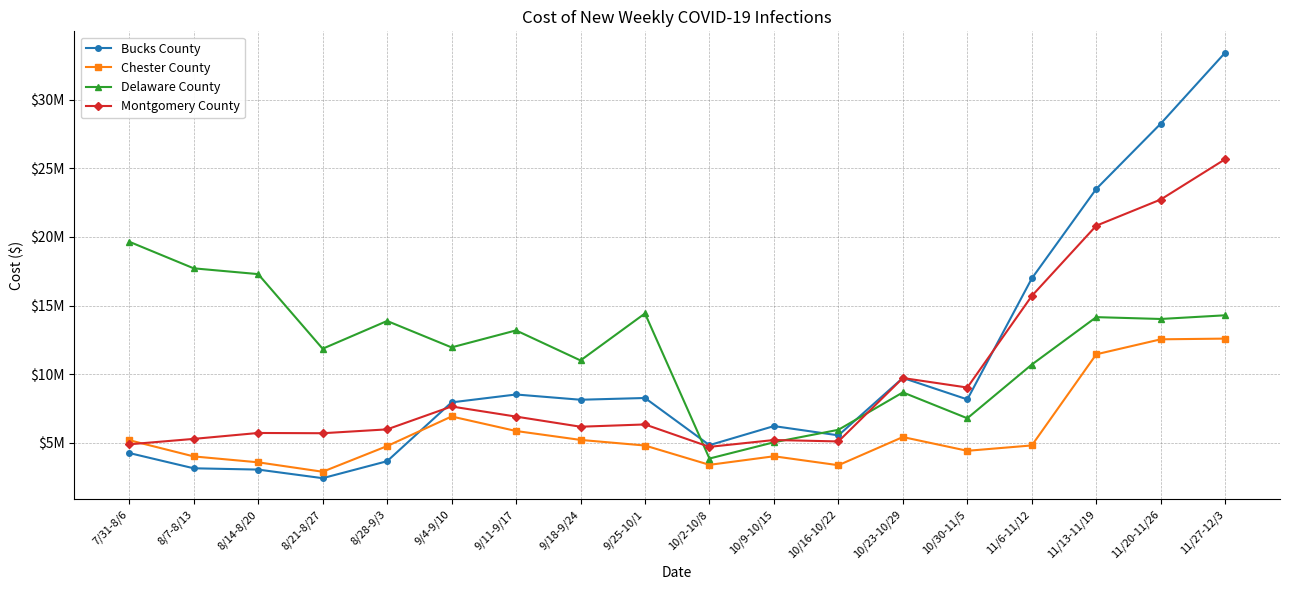

Reading left to right, transcribe all the data shown in this chart.

Bucks County: 7/31-8/6=4247378	8/7-8/13=3134596	8/14-8/20=3040558	8/21-8/27=2413639	8/28-9/3=3651804	9/4-9/10=7941555	9/11-9/17=8515643	9/18-9/24=8132918	9/25-10/1=8260493	10/2-10/8=4822311	10/9-10/15=6211454	10/16-10/22=5536727	10/23-10/29=9724001	10/30-11/5=8157630	11/6-11/12=16977033	11/13-11/19=23505682	11/20-11/26=28265359	11/27-12/3=33445009
Chester County: 7/31-8/6=5183809	8/7-8/13=4000782	8/14-8/20=3570591	8/21-8/27=2882284	8/28-9/3=4753618	9/4-9/10=6913323	9/11-9/17=5854023	9/18-9/24=5203576	9/25-10/1=4794724	10/2-10/8=3386491	10/9-10/15=4011049	10/16-10/22=3358733	10/23-10/29=5412835	10/30-11/5=4409775	11/6-11/12=4801297	11/13-11/19=11446870	11/20-11/26=12539011	11/27-12/3=12590527
Delaware County: 7/31-8/6=19655507	8/7-8/13=17715264	8/14-8/20=17293472	8/21-8/27=11852355	8/28-9/3=13876957	9/4-9/10=11950566	9/11-9/17=13188473	9/18-9/24=10998329	9/25-10/1=14426380	10/2-10/8=3845460	10/9-10/15=5031335	10/16-10/22=5940890	10/23-10/29=8669554	10/30-11/5=6782248	11/6-11/12=10698424	11/13-11/19=14156659	11/20-11/26=14022436	11/27-12/3=14290883
Montgomery County: 7/31-8/6=4883675	8/7-8/13=5278126	8/14-8/20=5710143	8/21-8/27=5691360	8/28-9/3=5973111	9/4-9/10=7641504	9/11-9/17=6903540	9/18-9/24=6165575	9/25-10/1=6332212	10/2-10/8=4697247	10/9-10/15=5196330	10/16-10/22=5093578	10/23-10/29=9717431	10/30-11/5=9022628	11/6-11/12=15701191	11/13-11/19=20823781	11/20-11/26=22733385	11/27-12/3=25673569